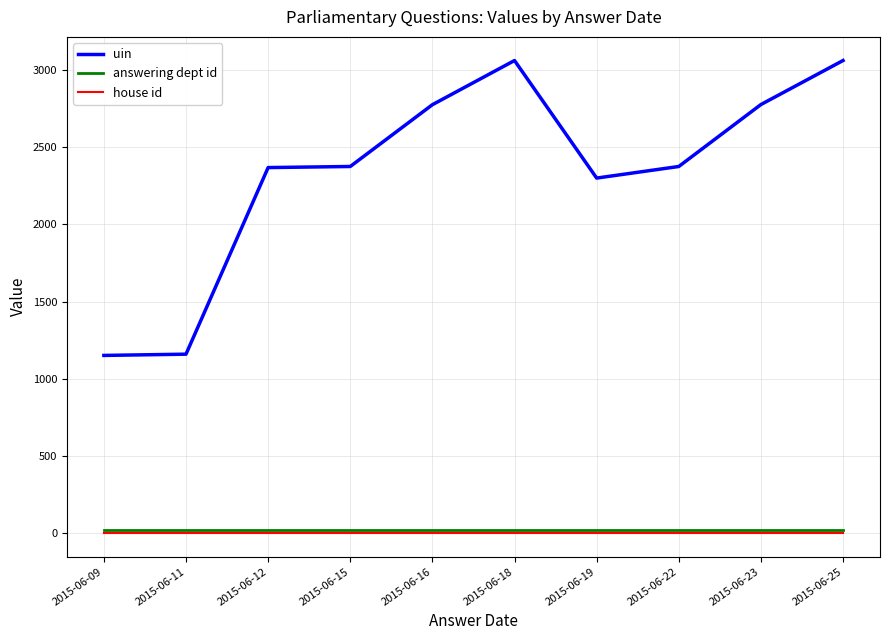

Is it true that house id equals 1 at 2015-06-15?

True